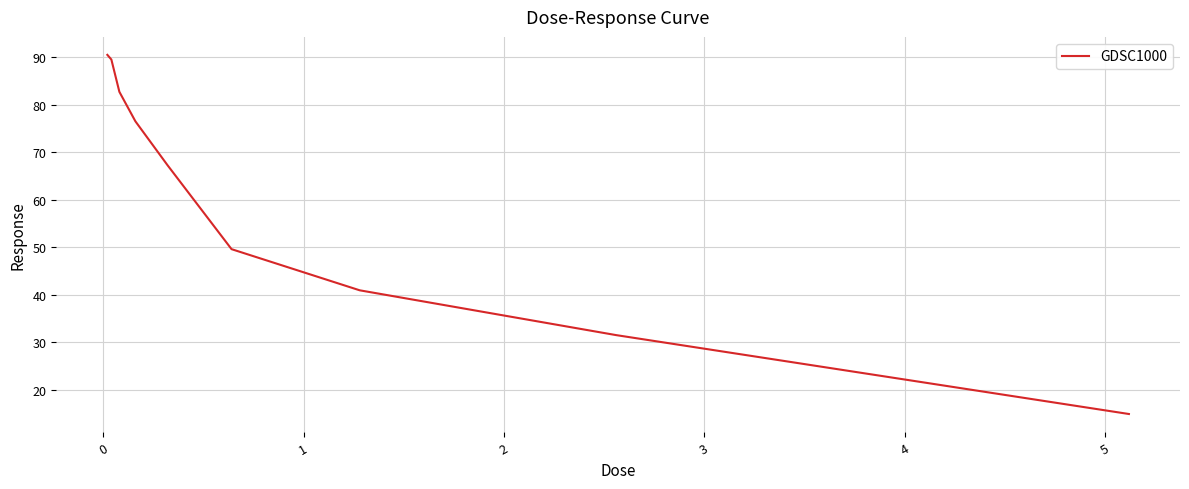

What is the greatest value displayed?

90.6